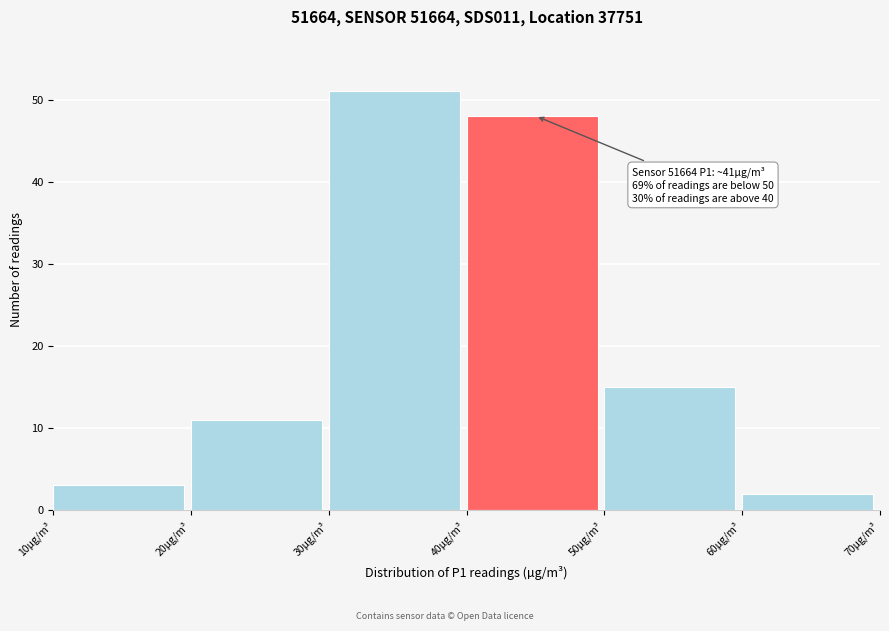

Over which range of the x-axis is the bar tallest?

30 to 40